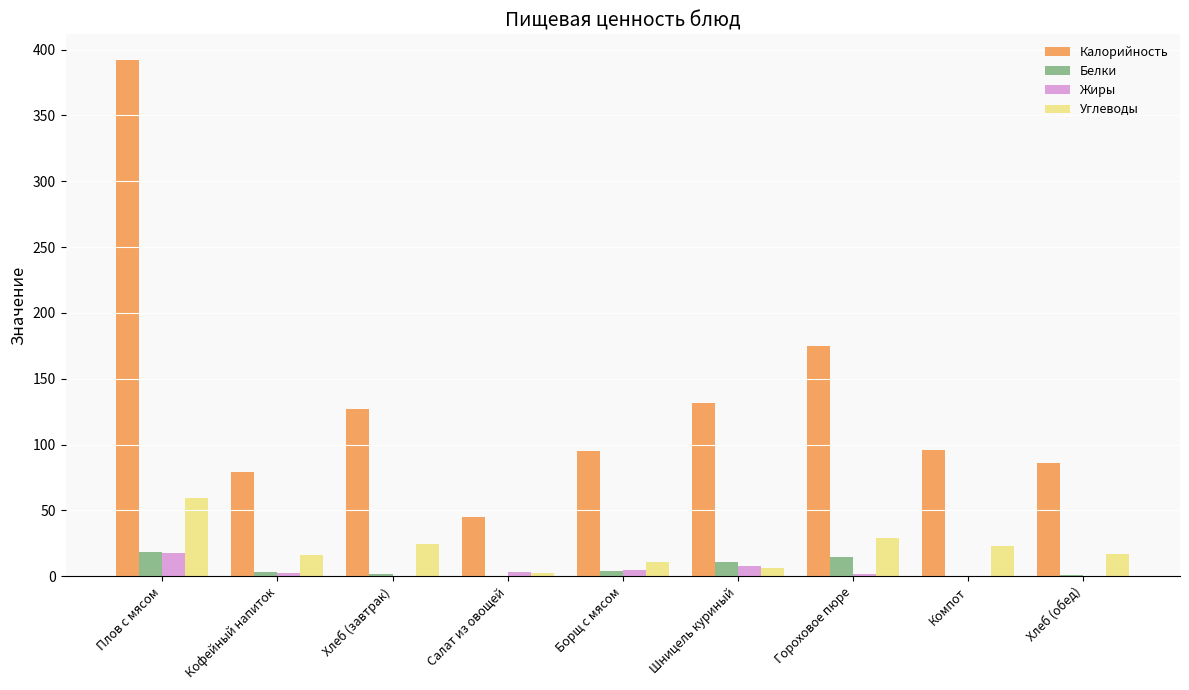

At which category is the sum across all series the highest?

Плов с мясом